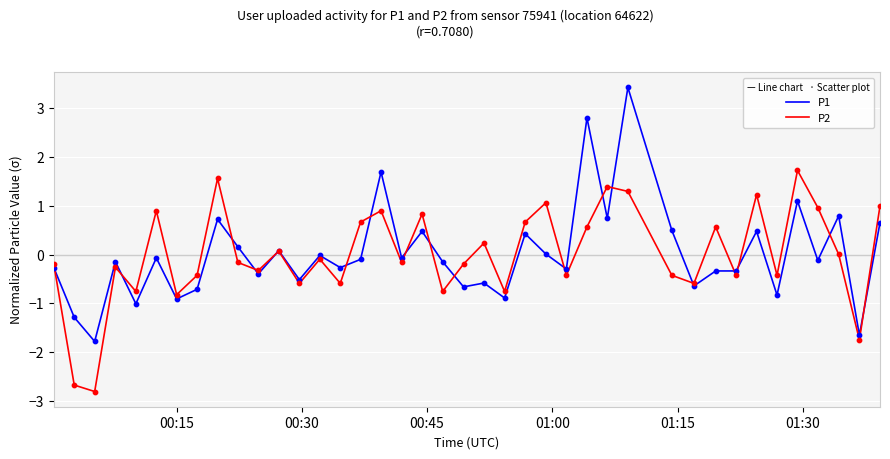

What is the greatest value displayed?

3.4